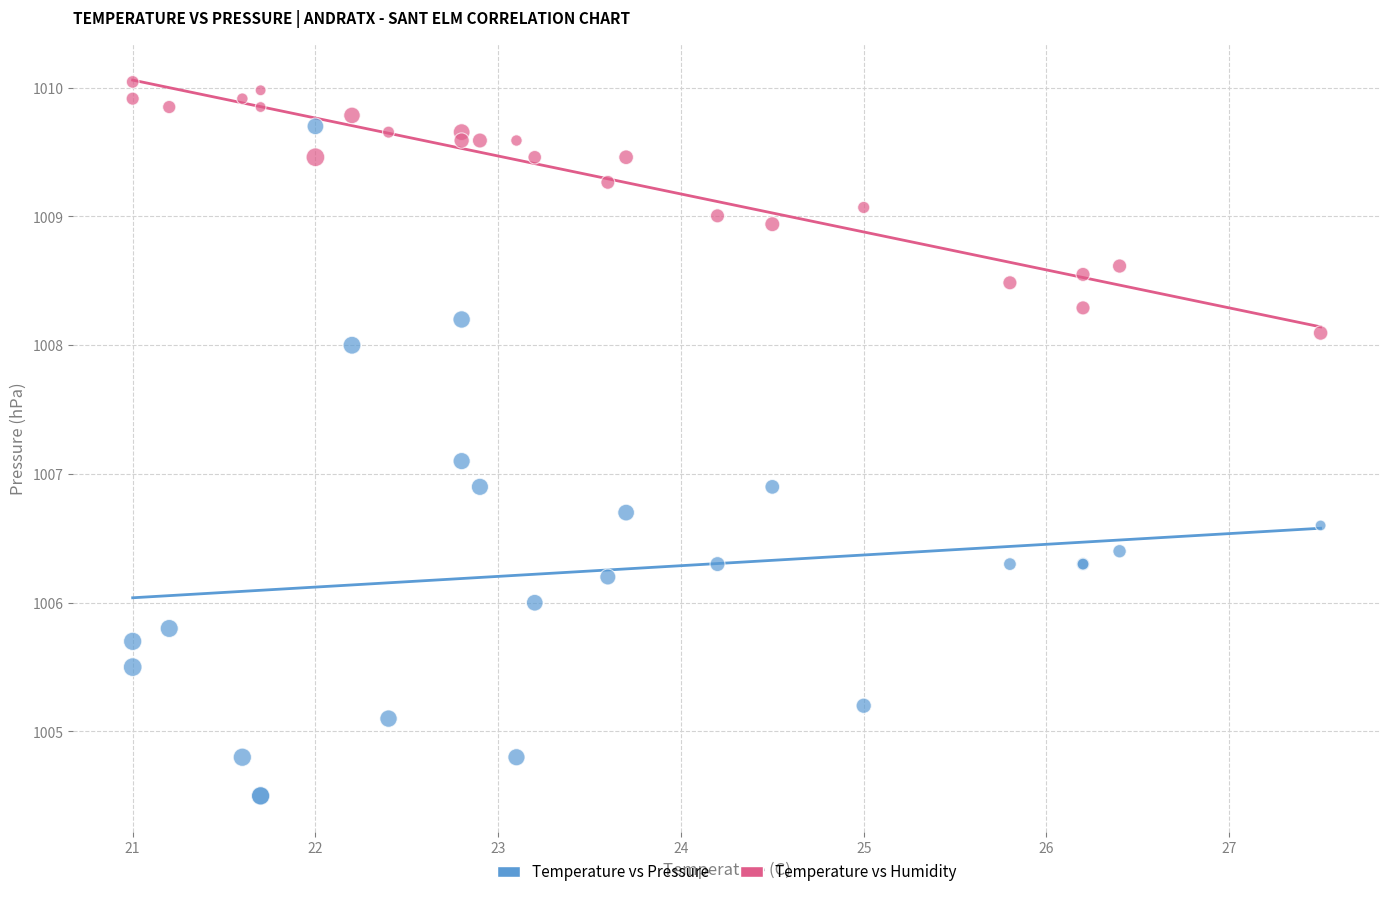

Which series has the widest spread of Y values?

Temperature vs Pressure